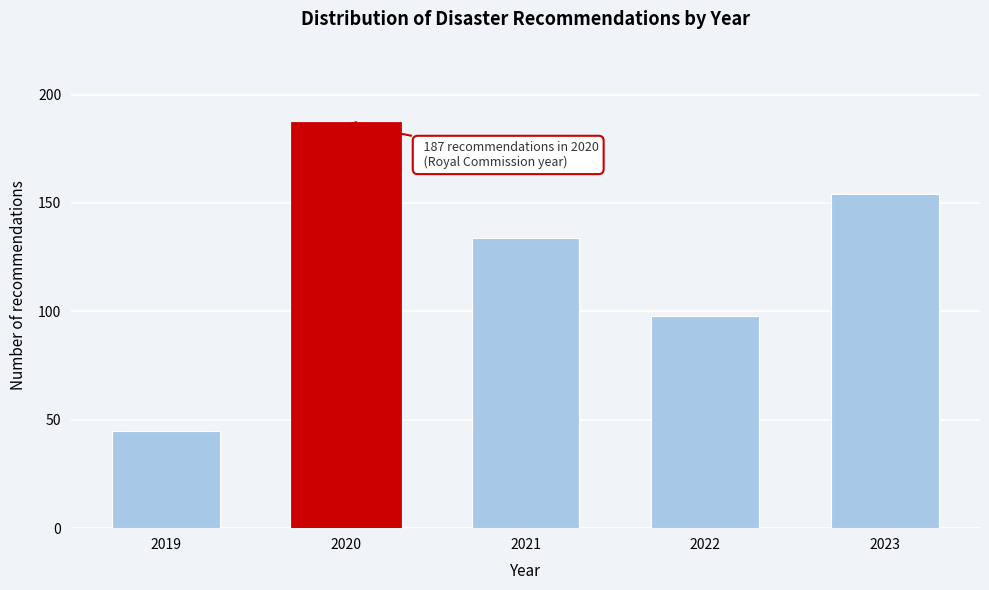

Reading right to left, transcribe all the data shown in this chart.

2023=154	2022=98	2021=134	2020=187	2019=45